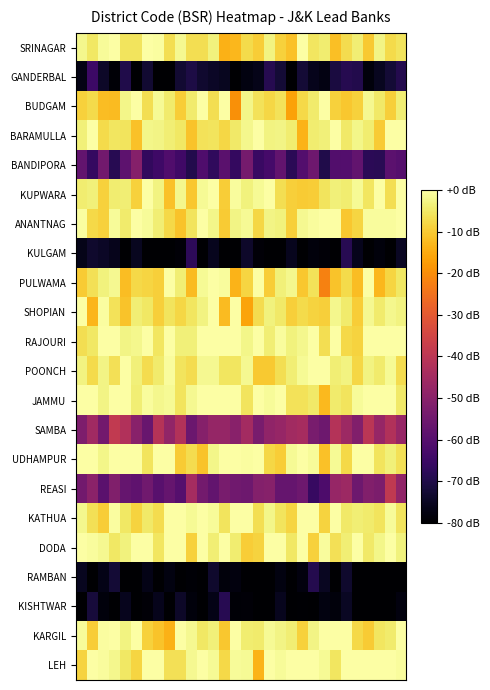

Which category has the lowest value across all series?

4